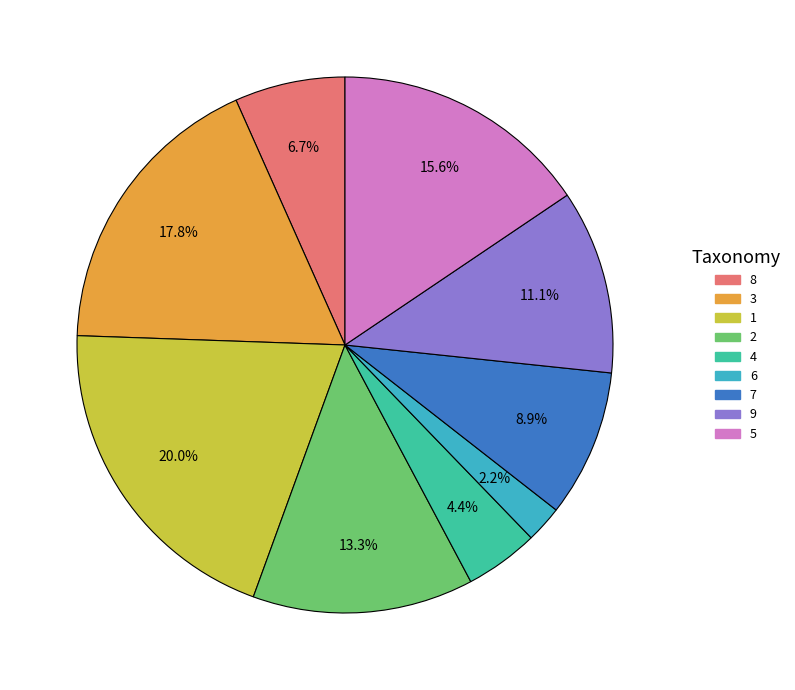

To the nearest percent, what is the combined percentage of 6 and 4?

7%